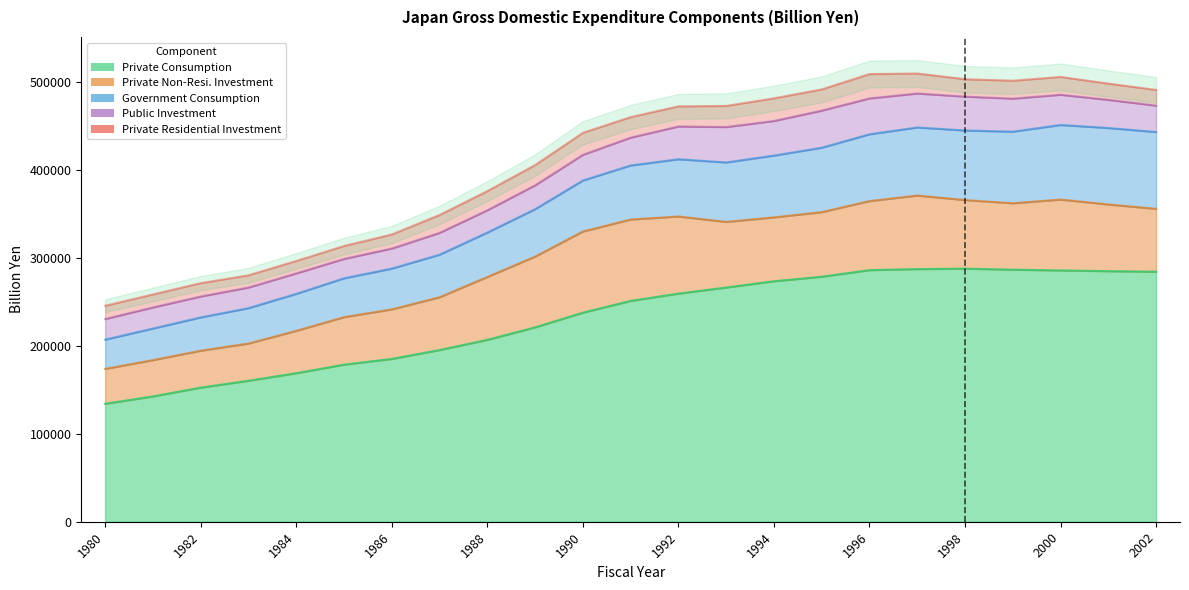

True or false: Private Consumption has more than 0 points higher than both neighbors.

True